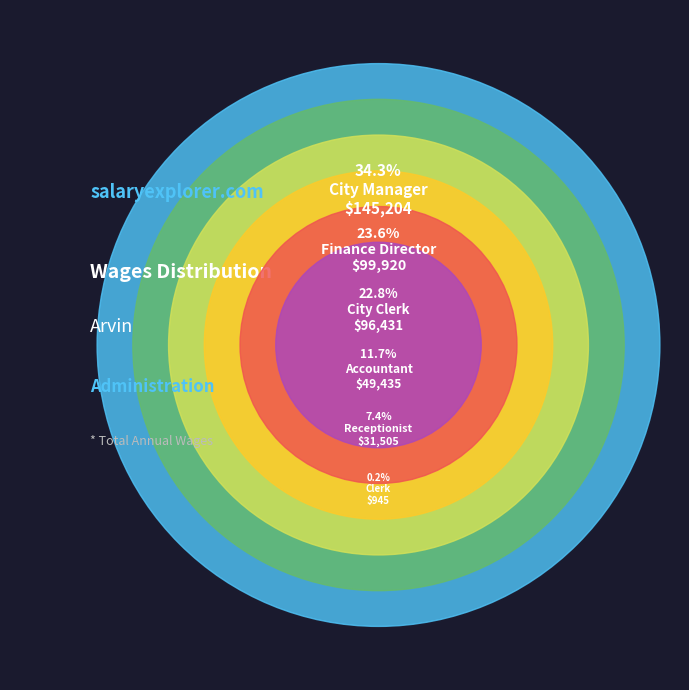

Rank the categories by value from highest to lowest.

City Manager, Finance Director, City Clerk, Accountant, Receptionist, Clerk